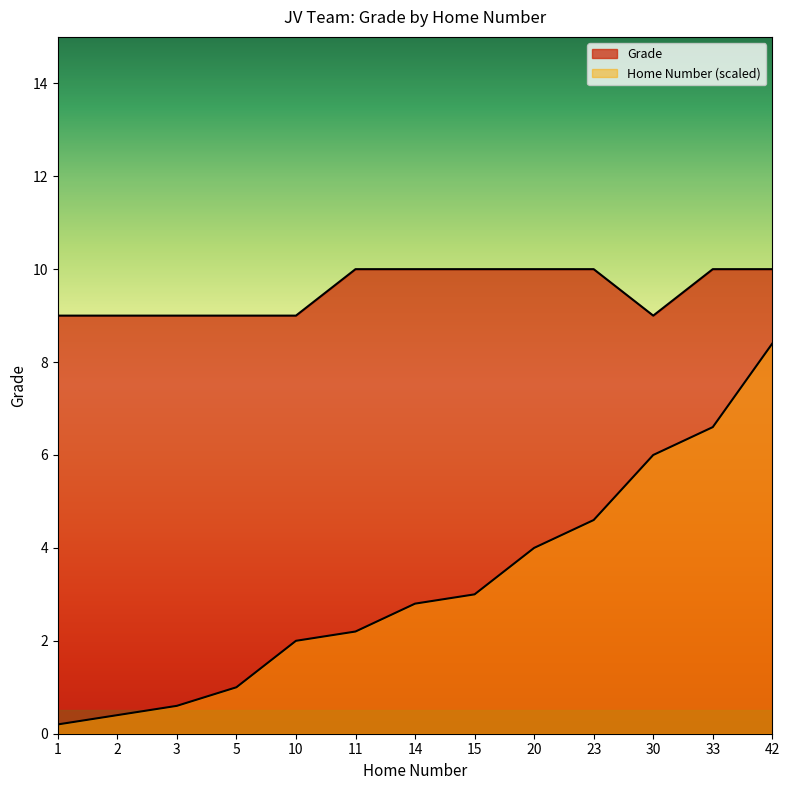

What is the difference between the maximum and minimum values in the Grade series?

1.0